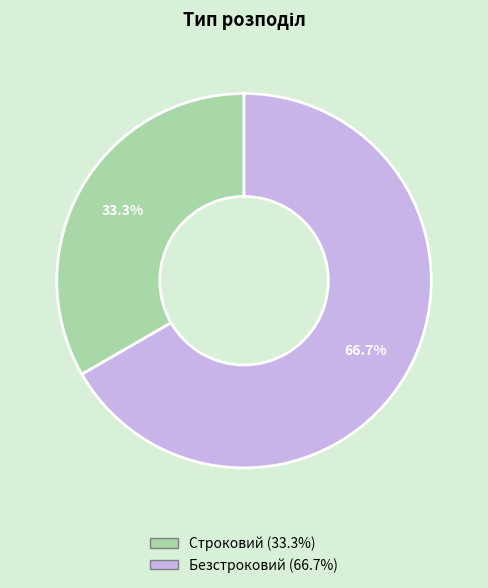

What is the ratio of the value at Безстроковий to the value at Строковий?

2.0